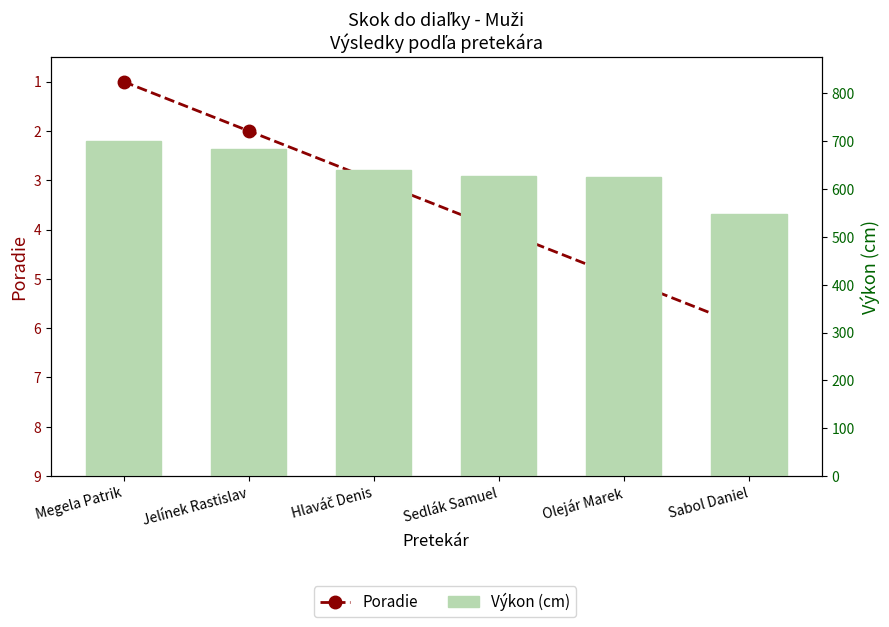

Which series changed the most between Hlaváč Denis and Sabol Daniel?

Výkon (cm)